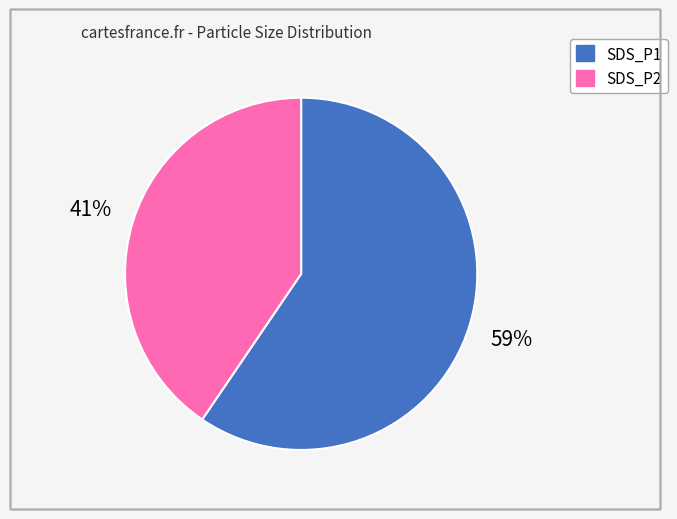

Rank the categories by value from lowest to highest.

SDS_P2, SDS_P1